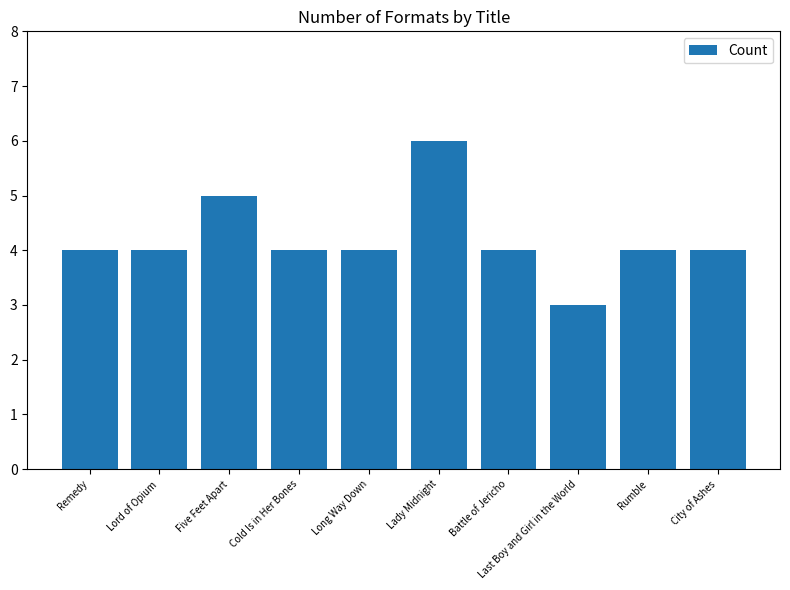

What is the value of the 6th bar from the left?

6